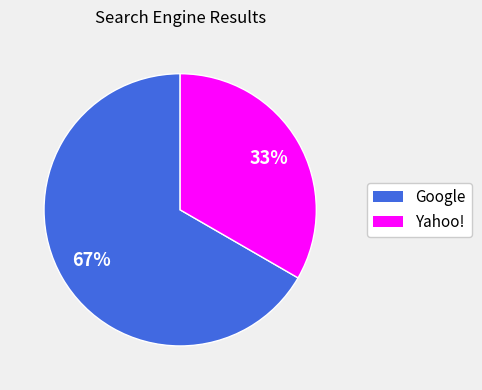

To the nearest percent, what is the average slice percentage?

50%